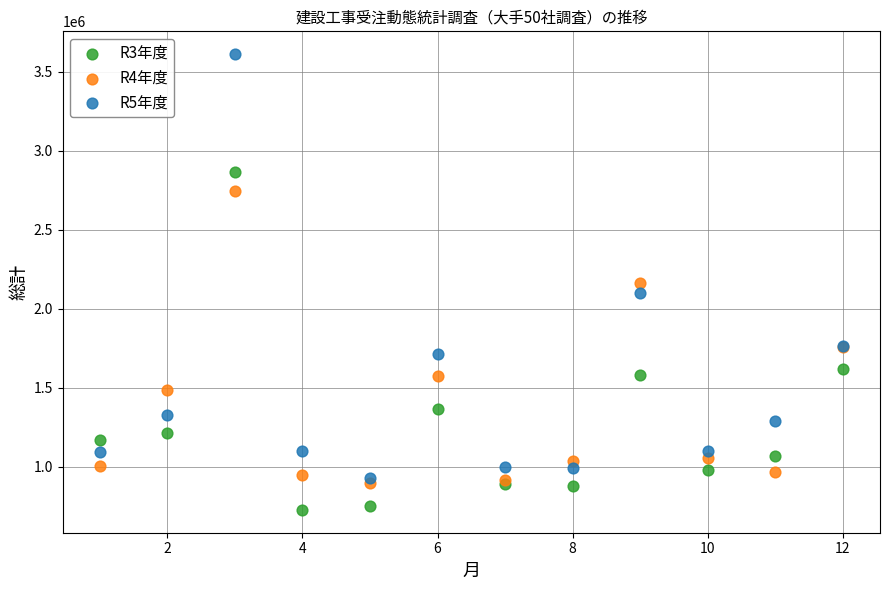

Which series contains the highest Y value?

R5年度